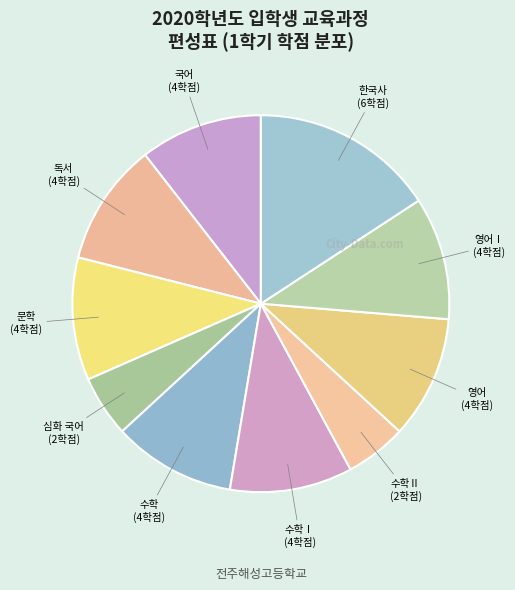

Between 수학Ⅱ and 독서, which is larger?

독서